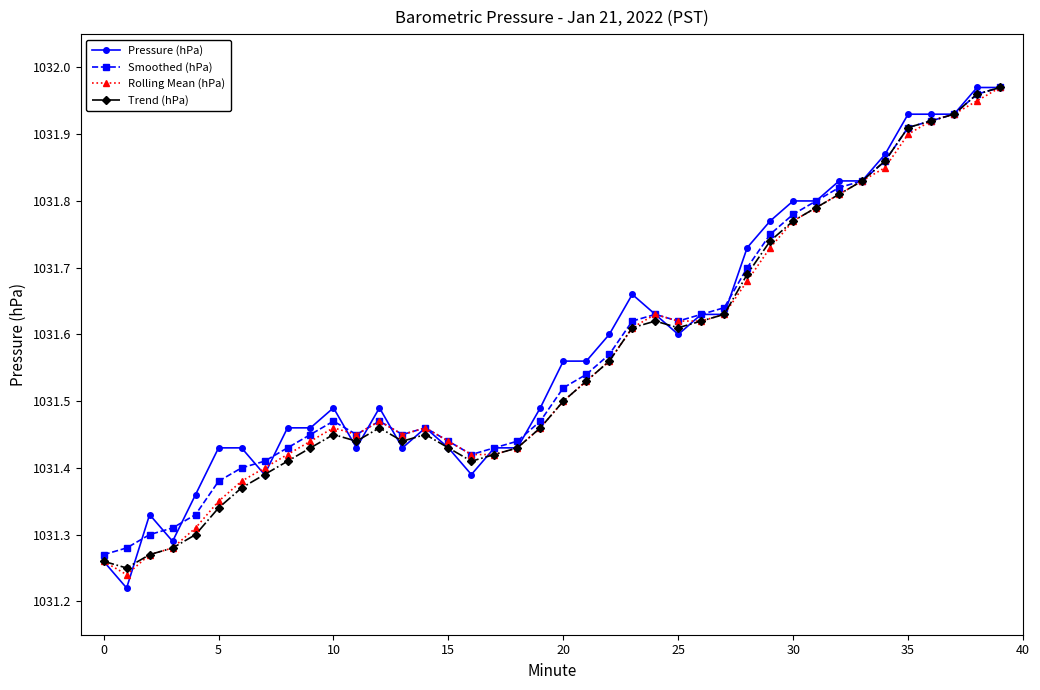

Which series has the widest spread of values?

Pressure (hPa)